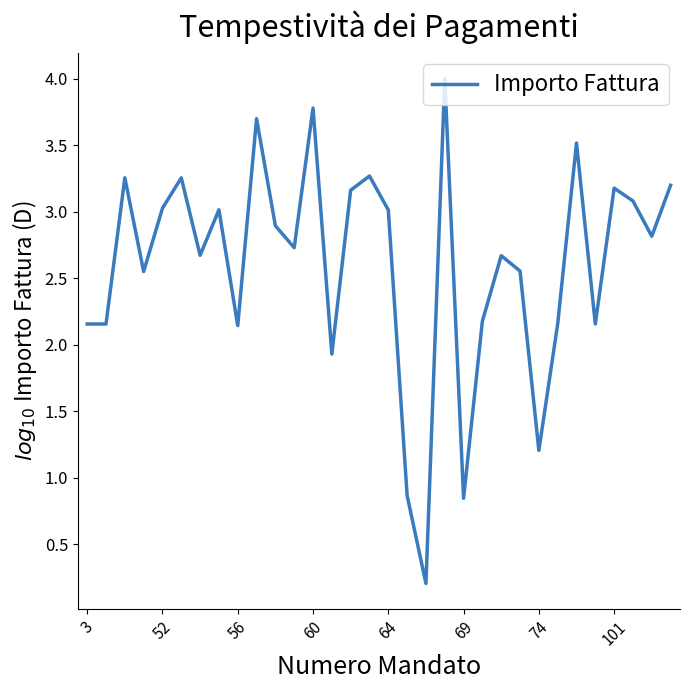

What is the maximum value shown in the chart?

4.0